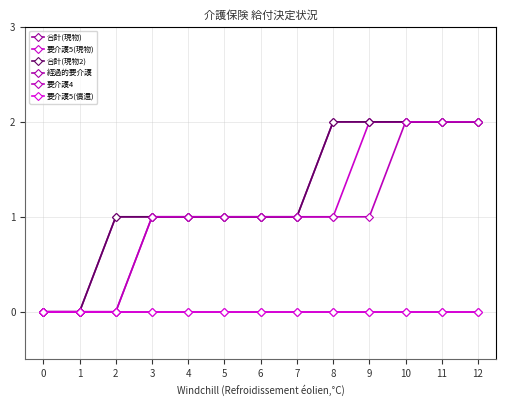

Does the chart have visible grid lines?

Yes